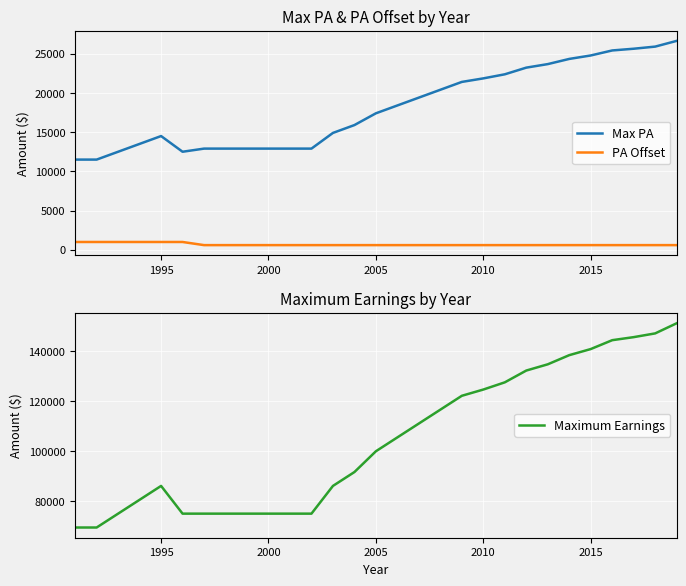

Reading left to right, what are all the values shown in this chart?

Max PA: 11500	11500	12500	13500	14500	12500	12900	12900	12900	12900	12900	12900	14900	15900	17400	18400	19400	20400	21400	21850	22370	23220	23670	24330	24770	25410	25630	25900	26630
PA Offset: 1000	1000	1000	1000	1000	1000	600	600	600	600	600	600	600	600	600	600	600	600	600	600	600	600	600	600	600	600	600	600	600
Maximum Earnings: 69444	69444	75000	80555	86111	75000	75000	75000	75000	75000	75000	75000	86111	91667	100000	105556	111111	116667	122222	124722	127611	132334	134834	138500	140945	144500	145722	147222	151278